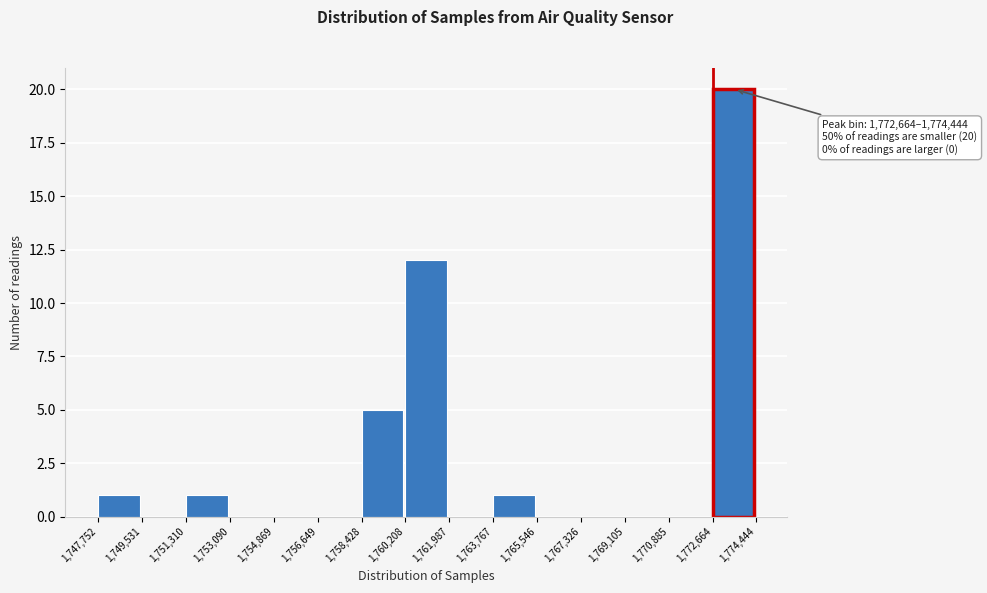

Over which range of the x-axis is the bar tallest?

1,772,664 to 1,774,444